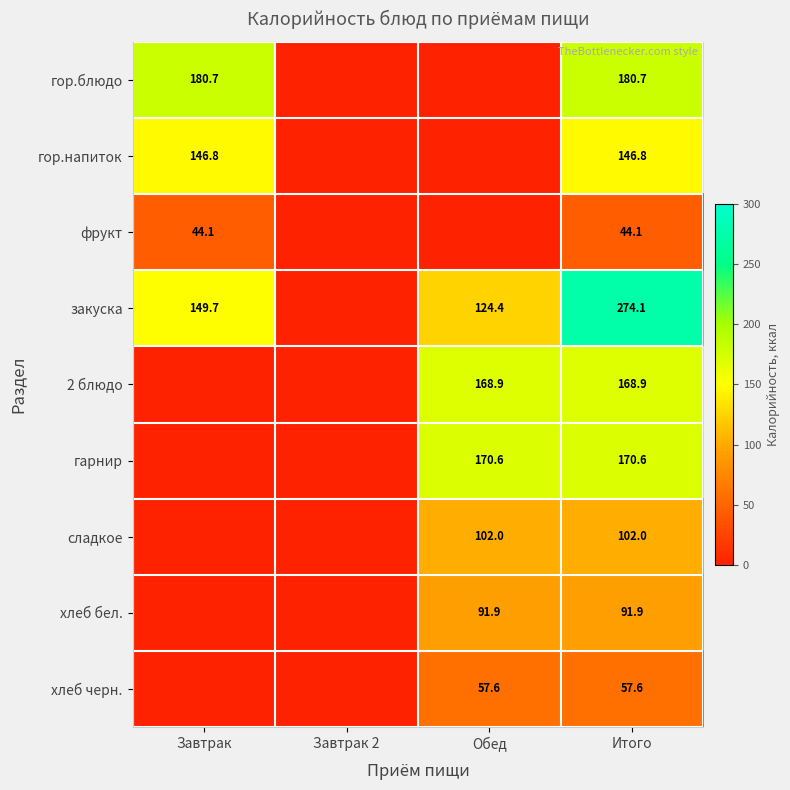

The value of гор.напиток at Итого is 235.3. True or false?

False